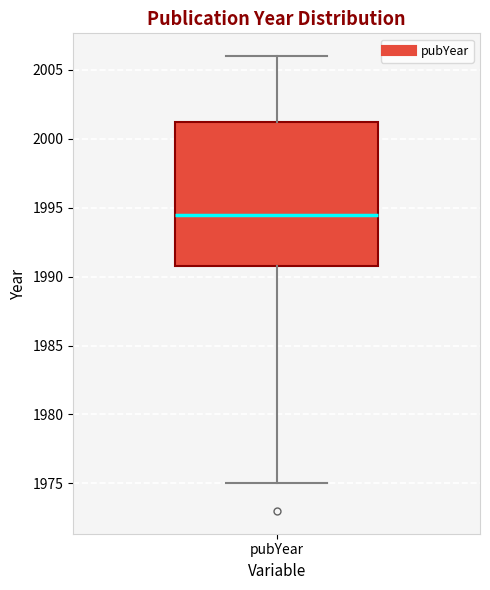

Transcribe this box plot: give where the median line is, the range the box spans, and where the two whiskers end, as read against the y-axis. The values are not printed on the chart, so give them approximately, as read against the axis.

median 1994.5, box 1991.0 to 2001.5, whiskers 1975.0 to 2006.0